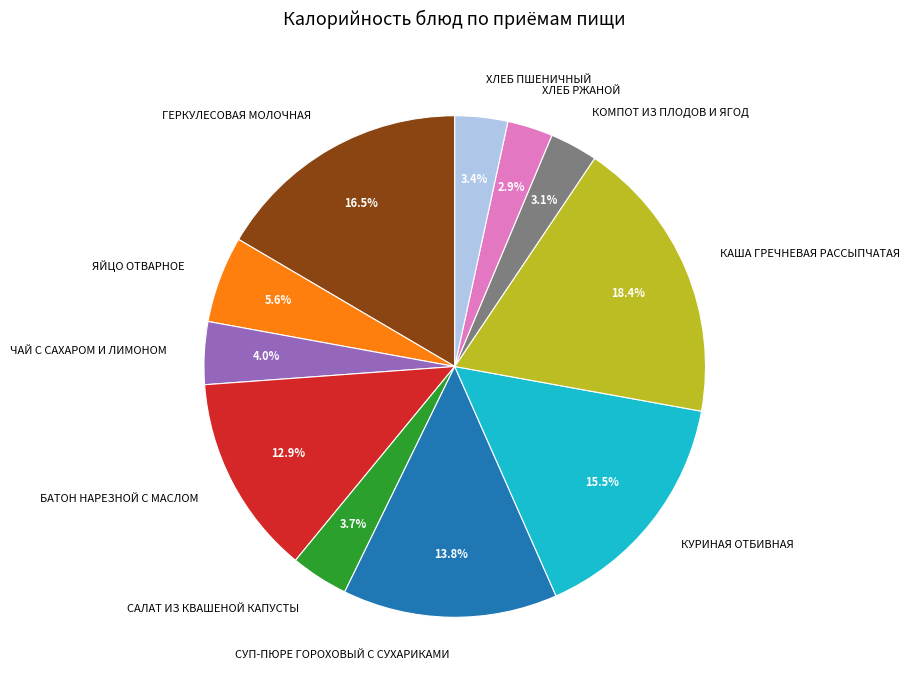

The ЯЙЦО ОТВАРНОЕ slice represents 6% of the pie. True or false?

True